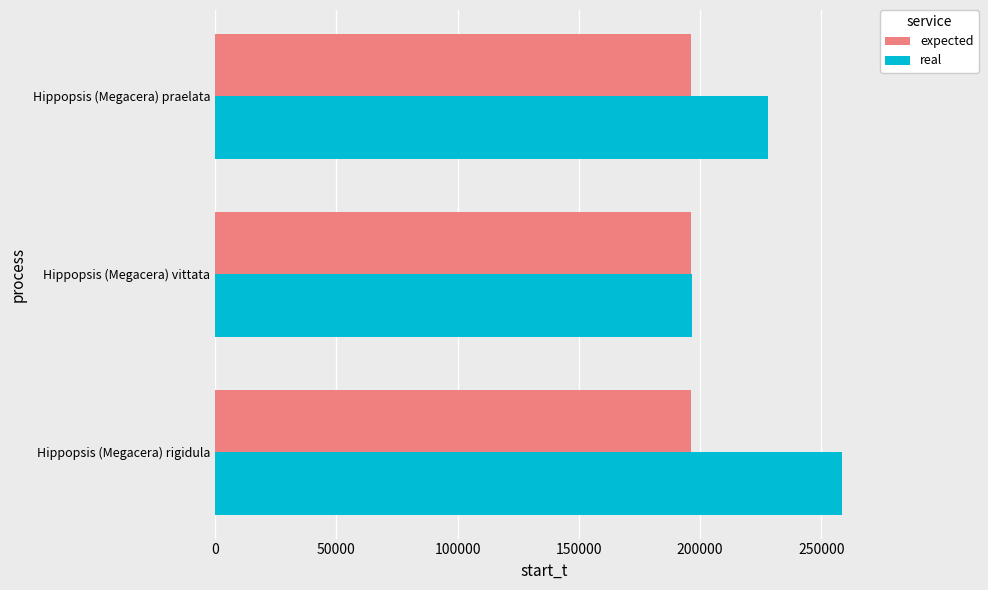

True or false: real has a value of 258635 at Hippopsis (Megacera) rigidula.

True